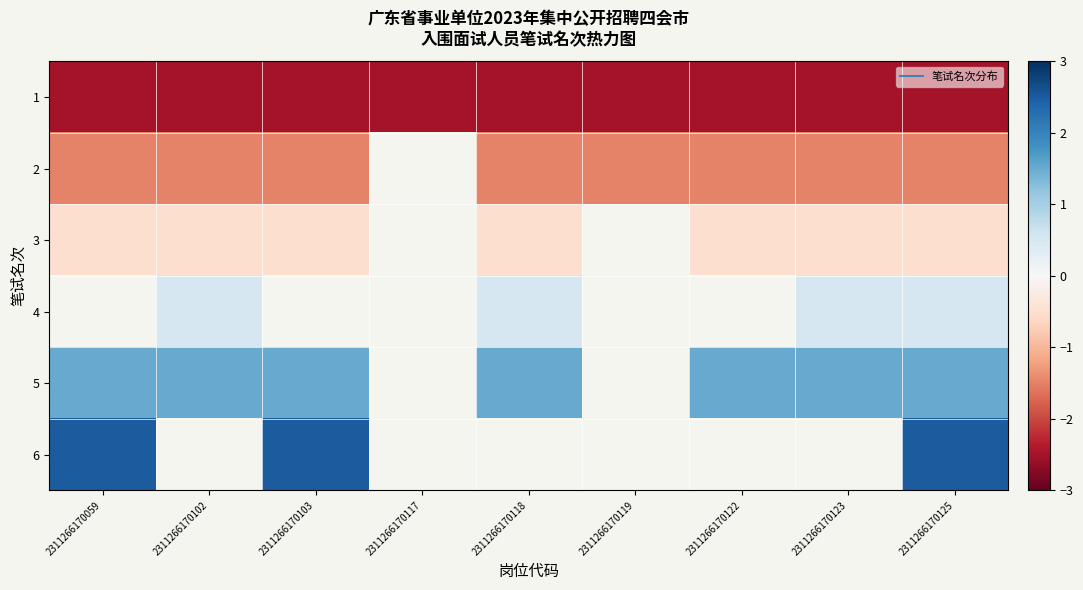

The 3 series shows -0.5 at 2311266170118. True or false?

True